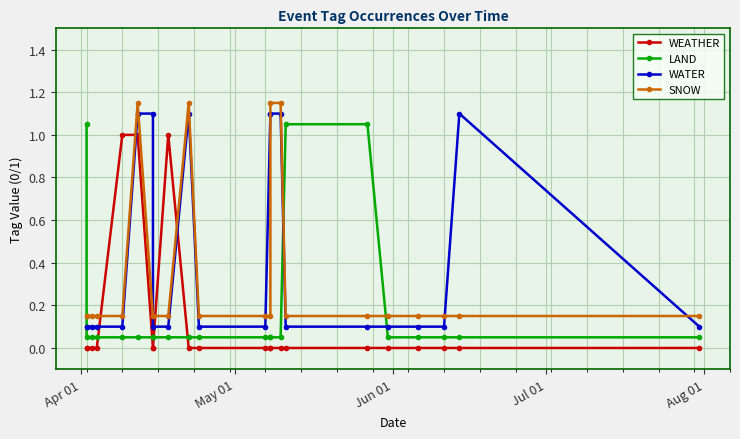

The WEATHER series shows -0.6 at 17. True or false?

False